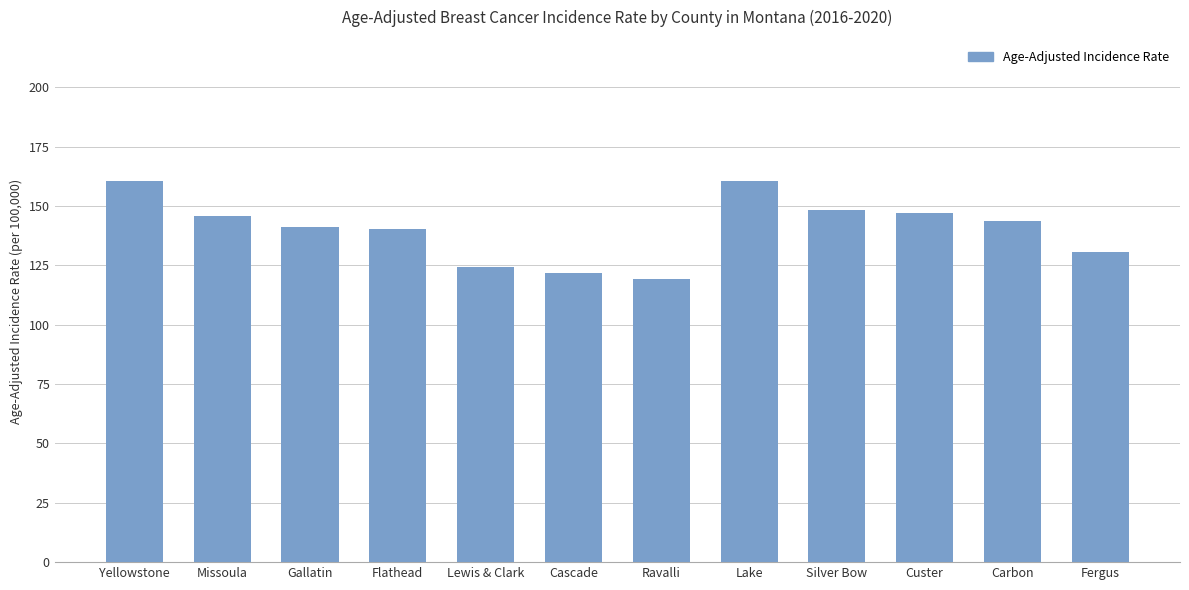

Approximately how many times larger is the value at Cascade compared to Missoula?

0.8